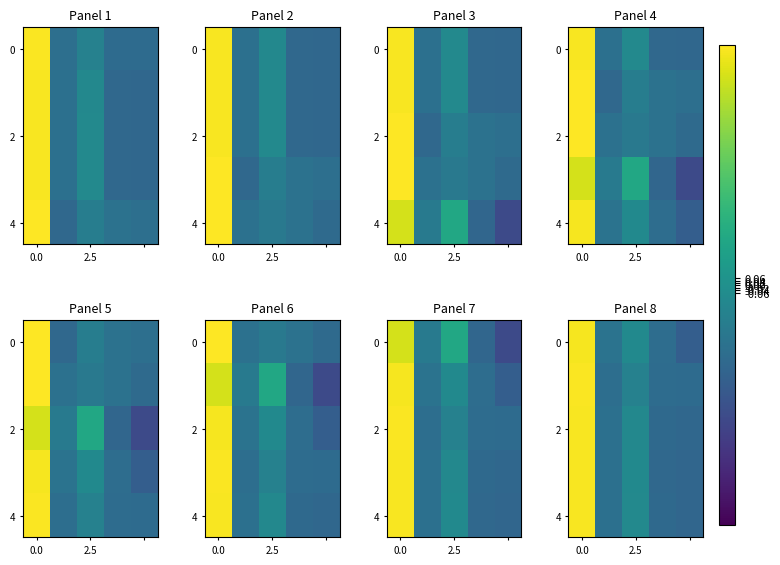

What is the total value across all series at 3?

-3.1